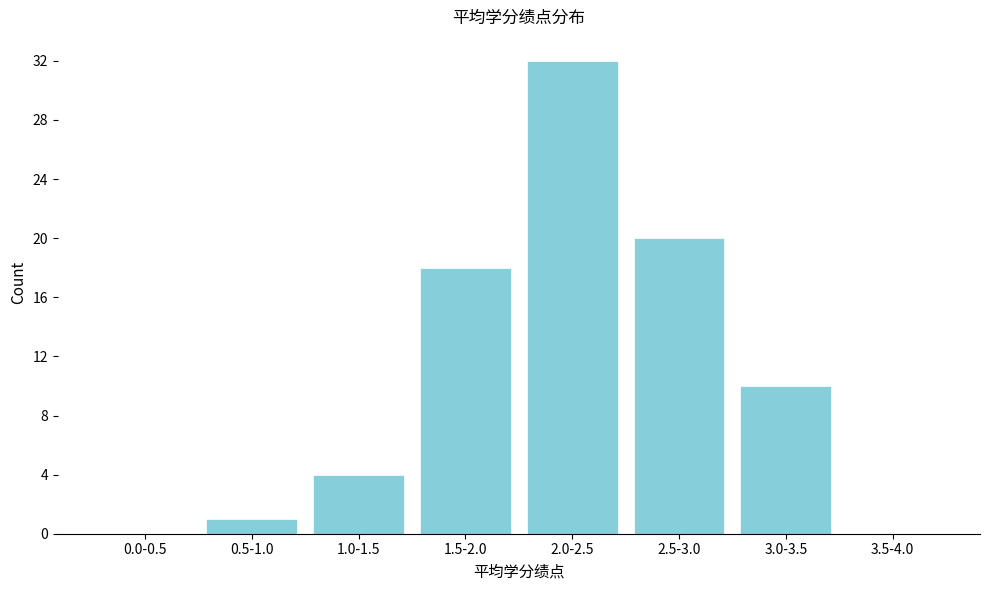

Reading left to right, transcribe all the data shown in this chart.

0.0-0.5=0	0.5-1.0=1	1.0-1.5=4	1.5-2.0=18	2.0-2.5=32	2.5-3.0=20	3.0-3.5=10	3.5-4.0=0